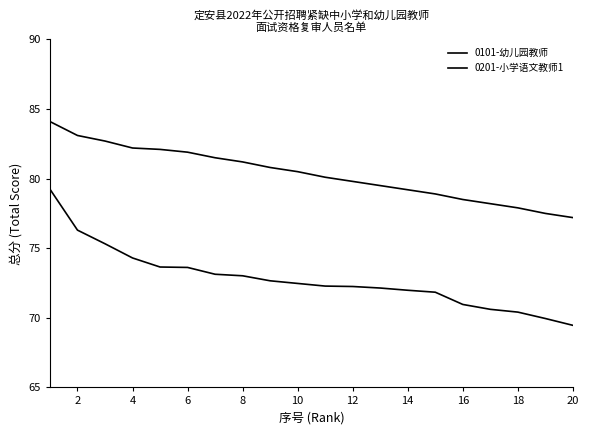

Does the chart display data point markers on the line(s)?

No